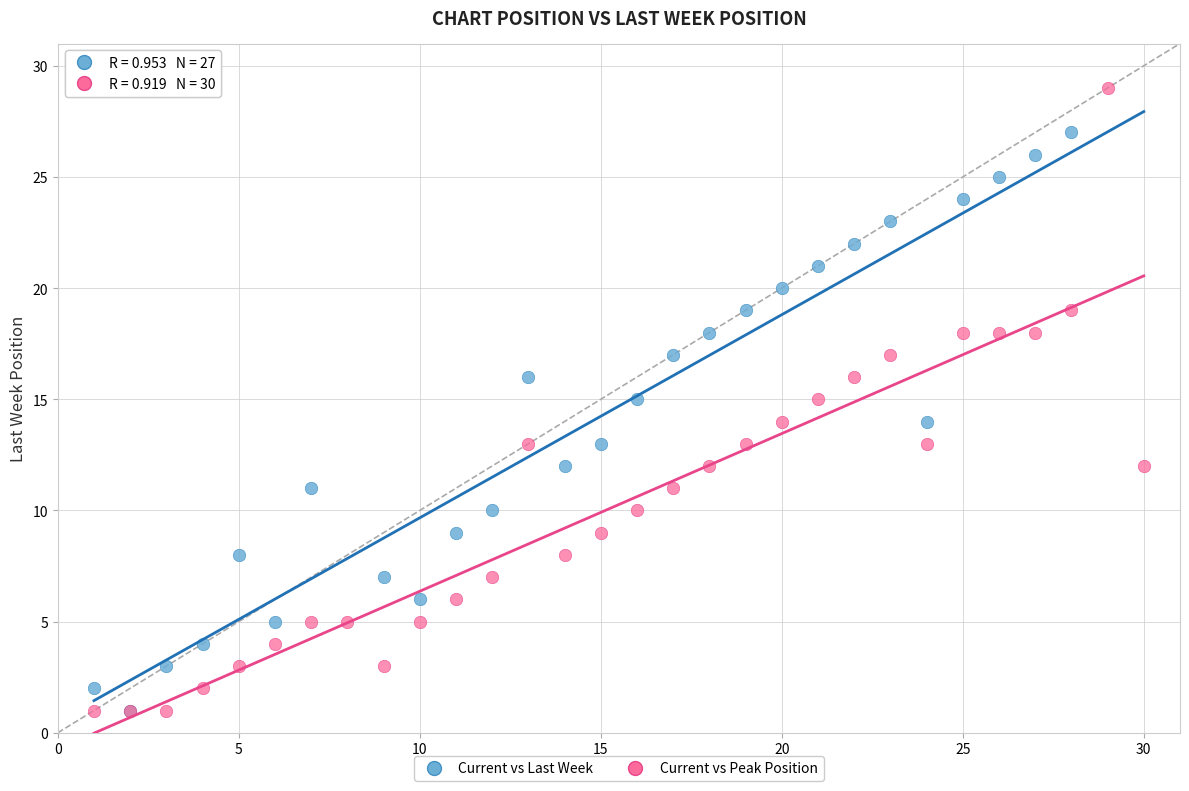

Which series contains the highest Y value?

Current vs Peak Position